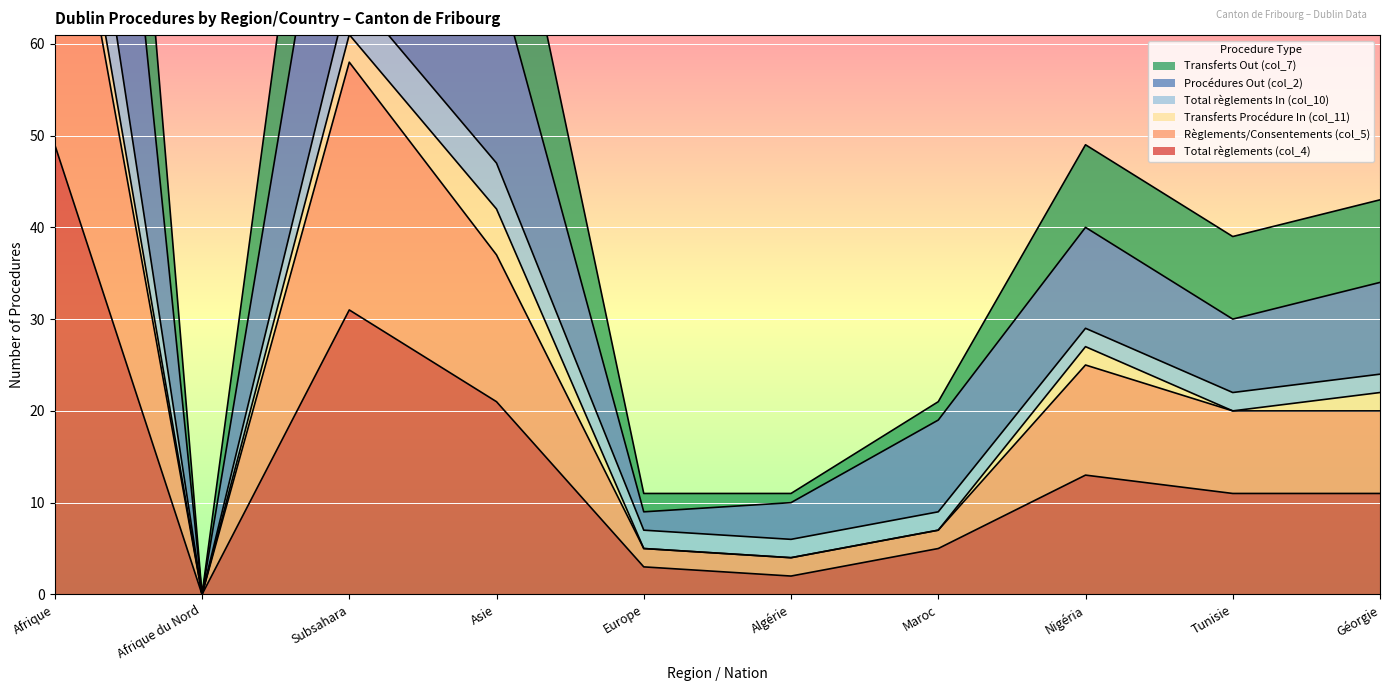

Is it true that Total règlements (col_4) equals 13 at Afrique?

False